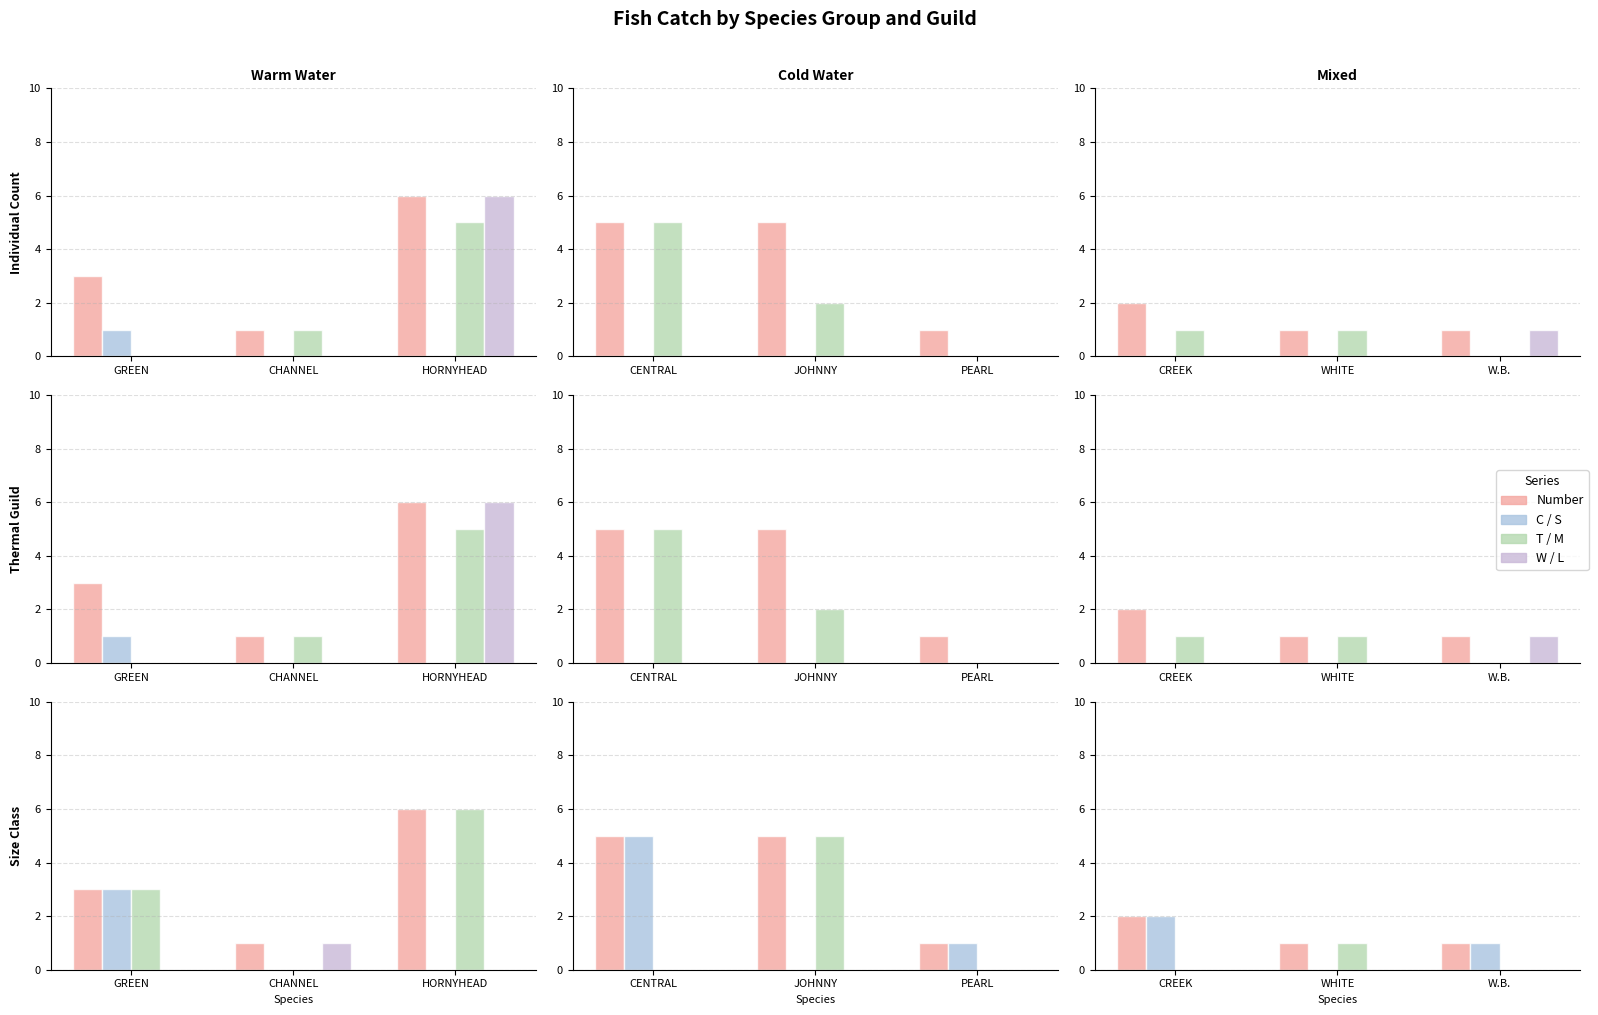

Between 8 and 2, which is larger?

2